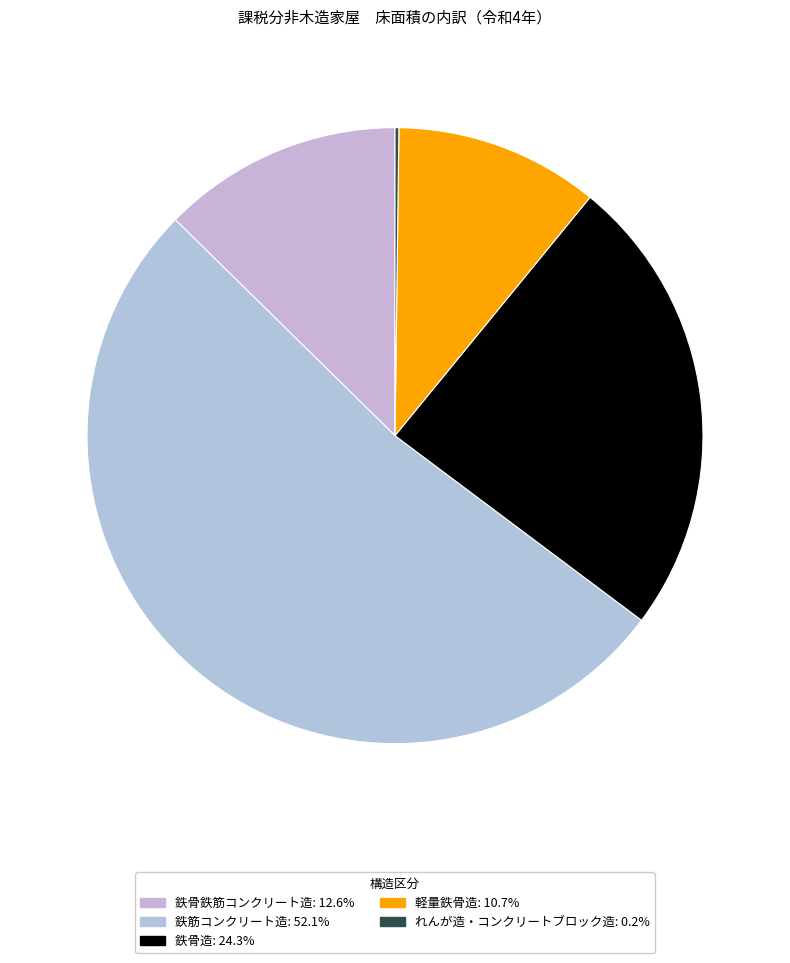

How many slices are in this pie chart?

5